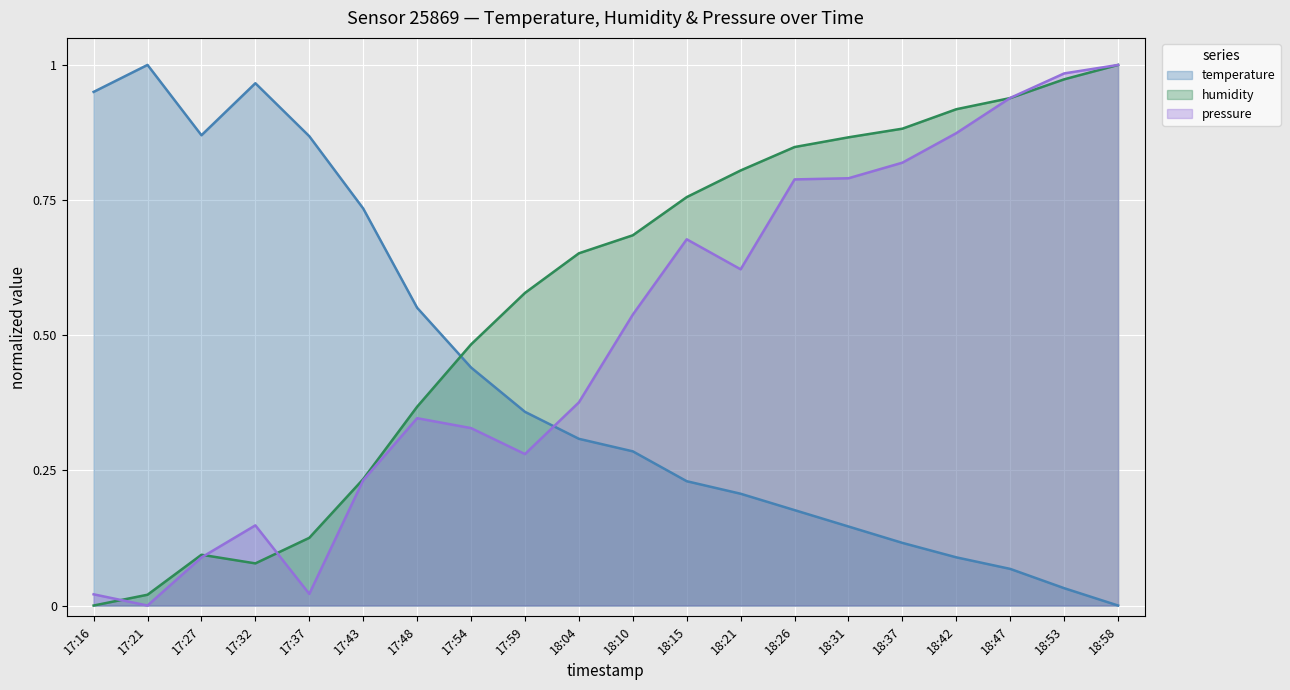

Which category has the lowest value across all series?

18:58